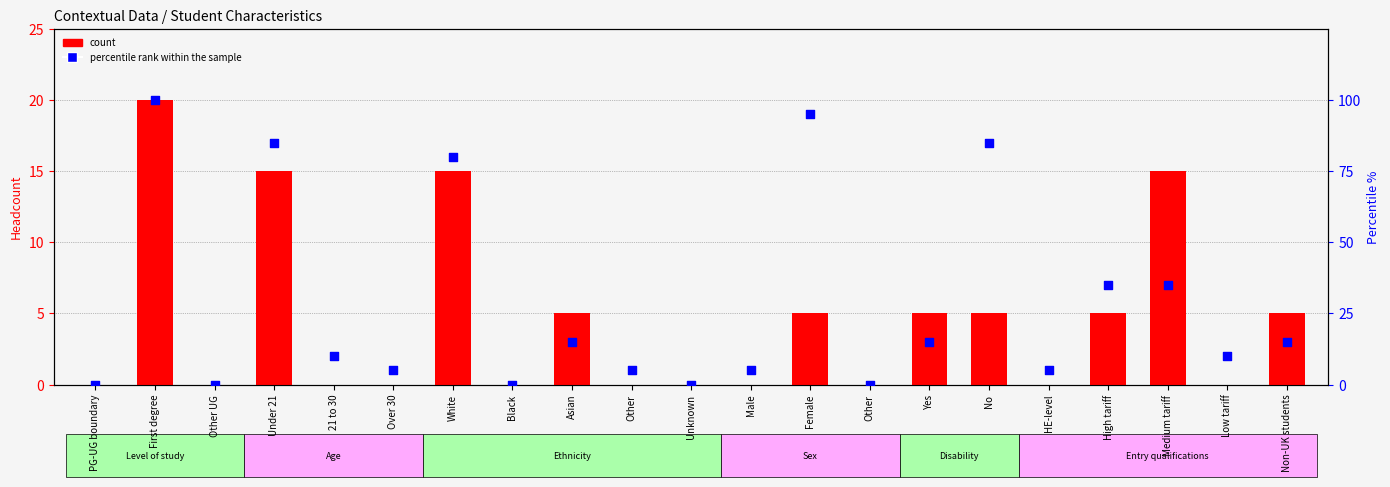

Which series has the largest total across all categories?

percentile rank within the sample